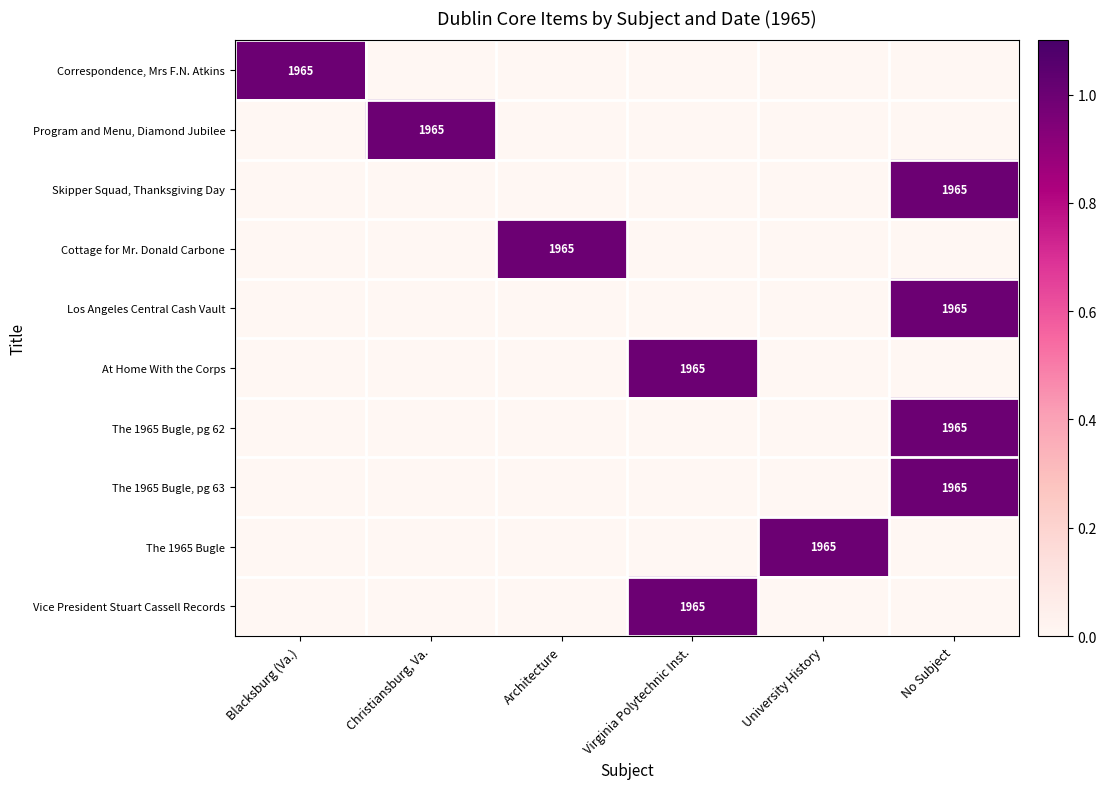

The value of Cottage for Mr. Donald Carbone at Architecture is 3289. True or false?

False